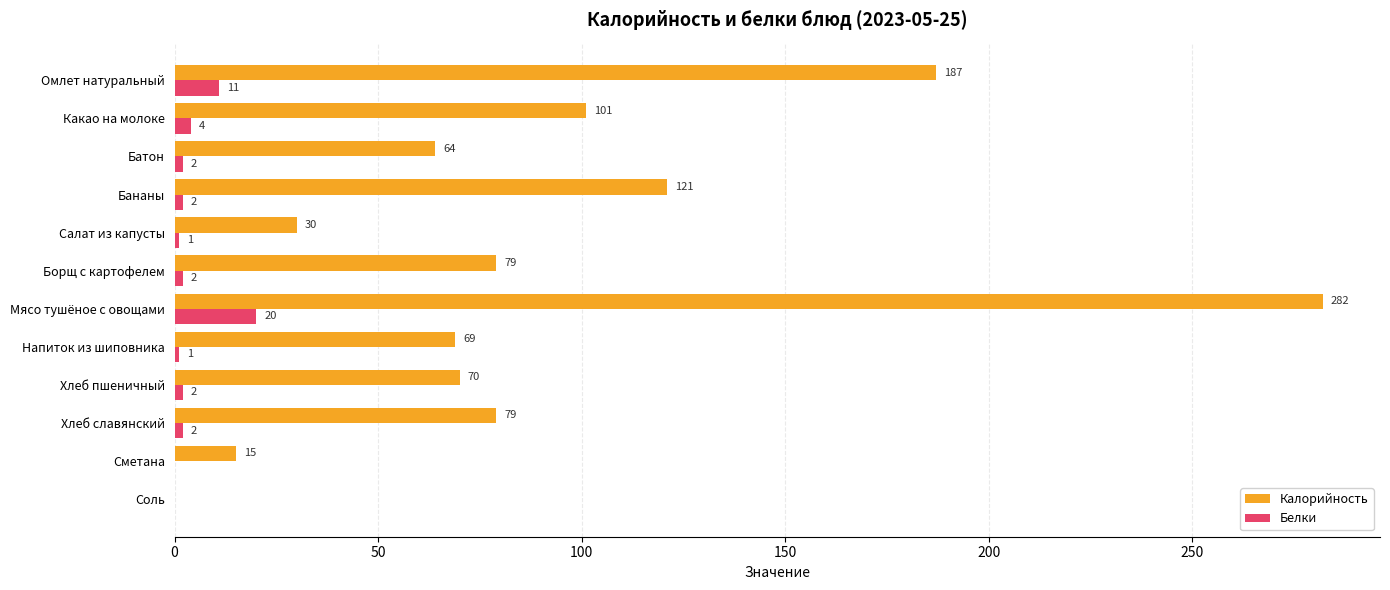

Between Хлеб славянский and Сметана, which series saw the biggest shift?

Калорийность